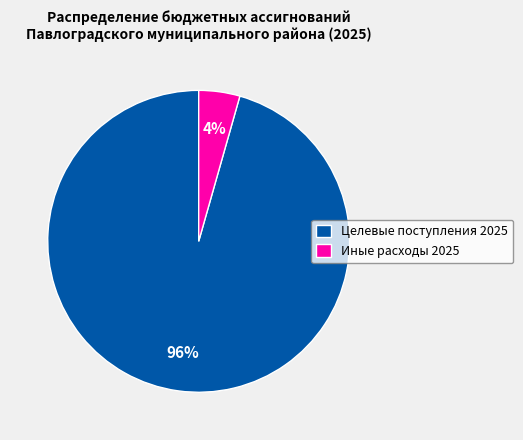

Which slice is the smallest?

Иные расходы 2025